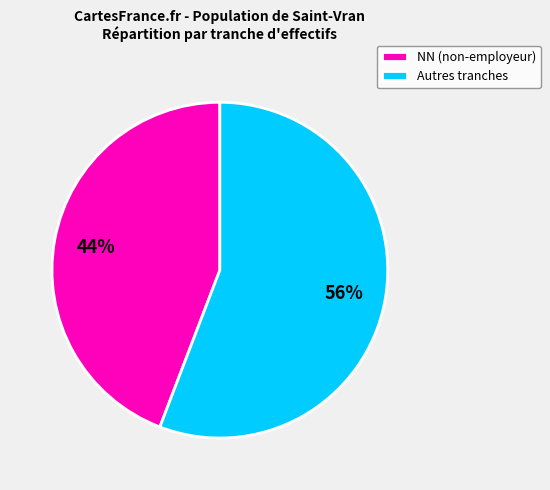

Approximately how many times larger is the value at NN (non-employeur) compared to Autres tranches?

0.8